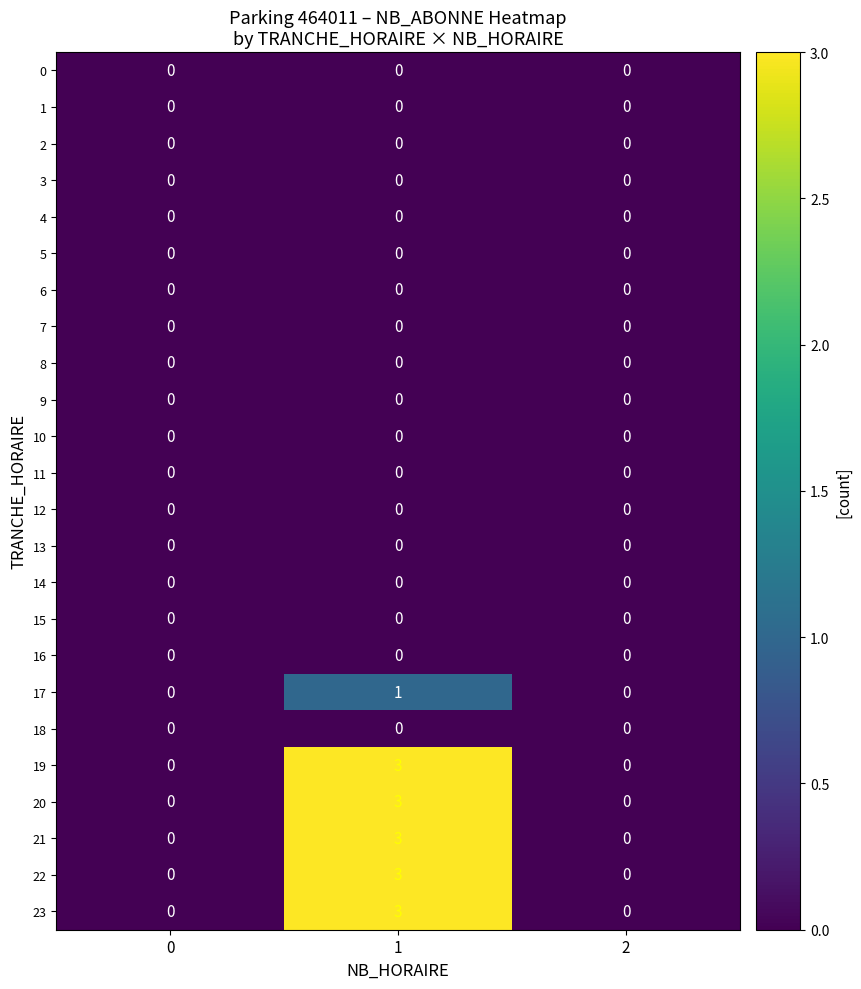

What is the difference between the highest and lowest values at 1?

3